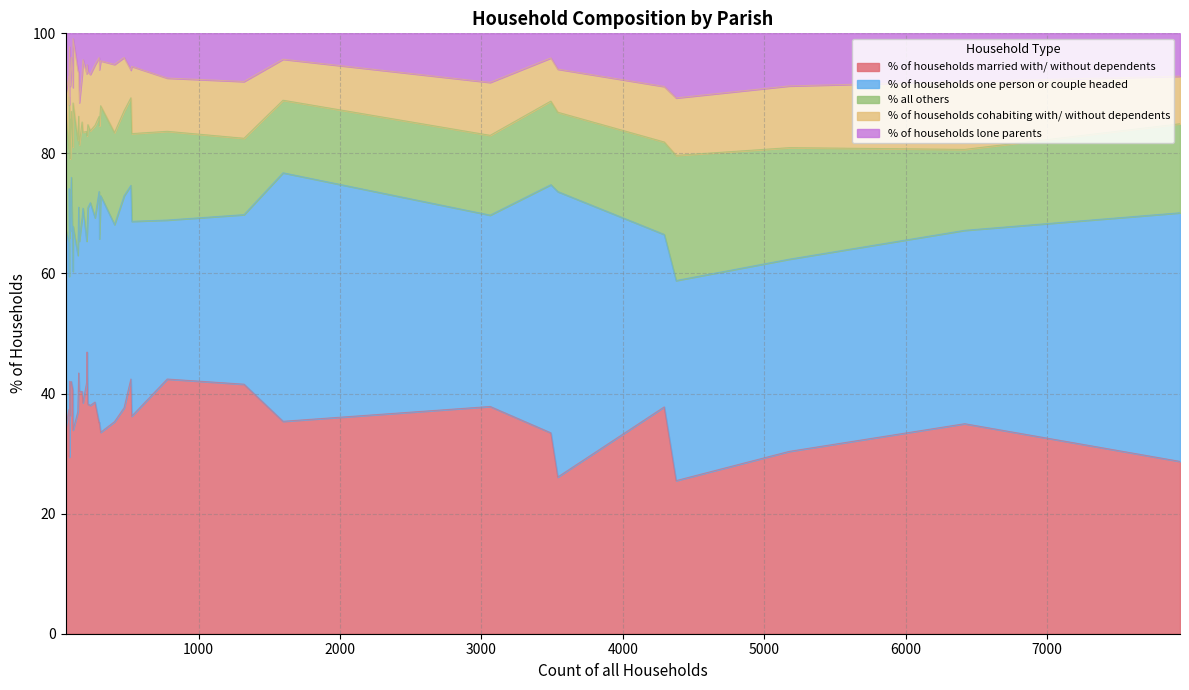

Count the number of data series in this chart.

5